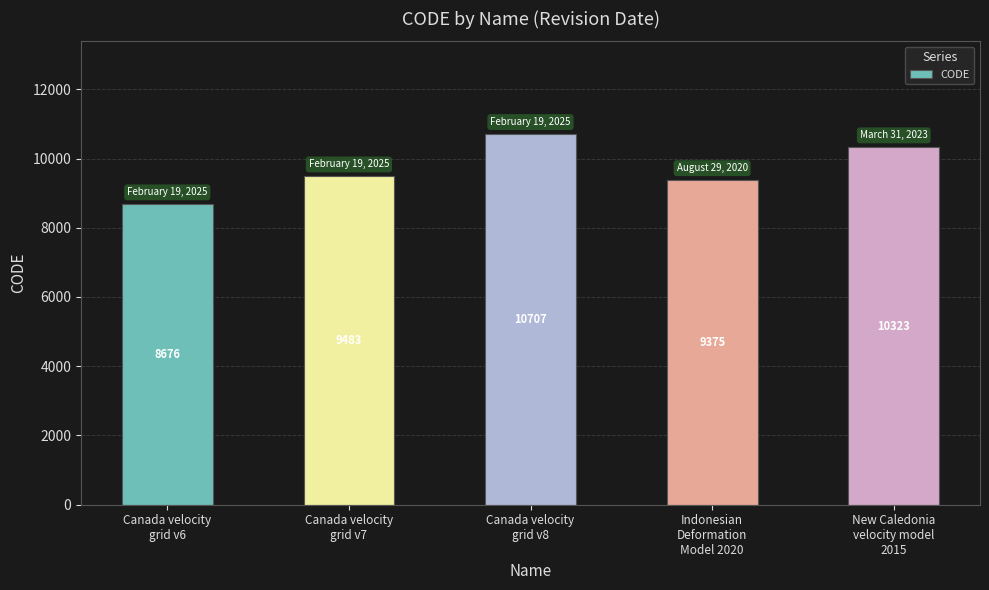

List the labels in order of value, smallest first.

Canada velocity
grid v6, Indonesian
Deformation
Model 2020, Canada velocity
grid v7, New Caledonia
velocity model
2015, Canada velocity
grid v8